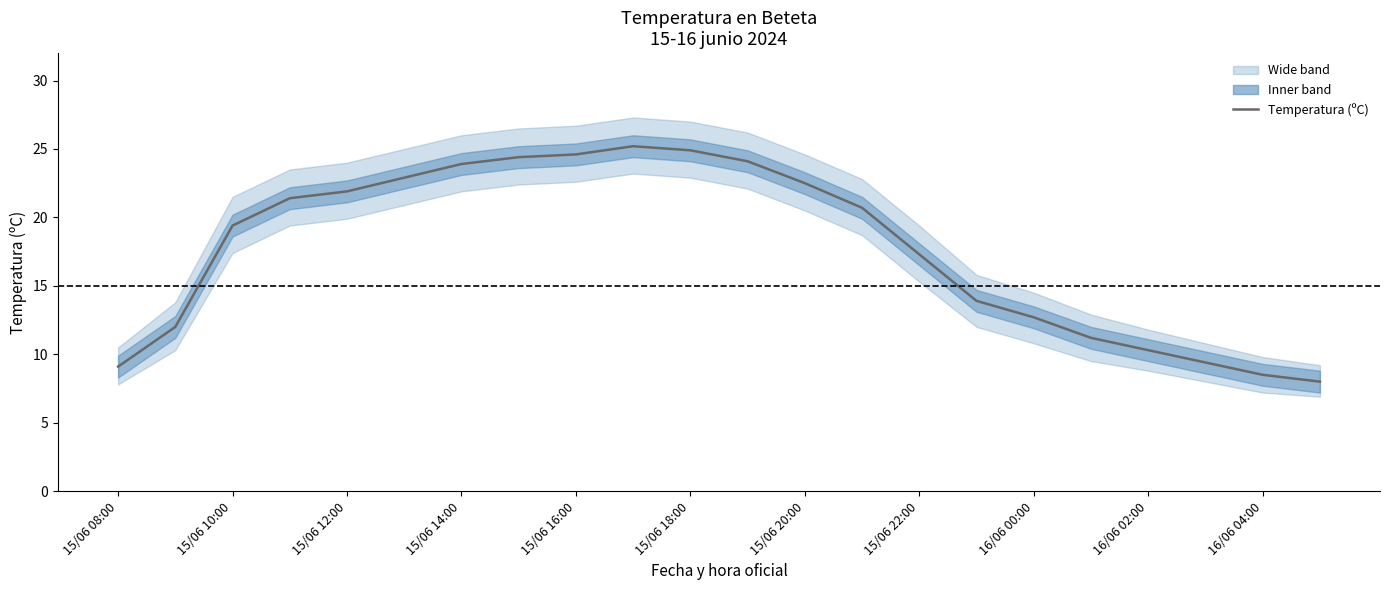

True or false: the data shows 7.4 at 15.

False